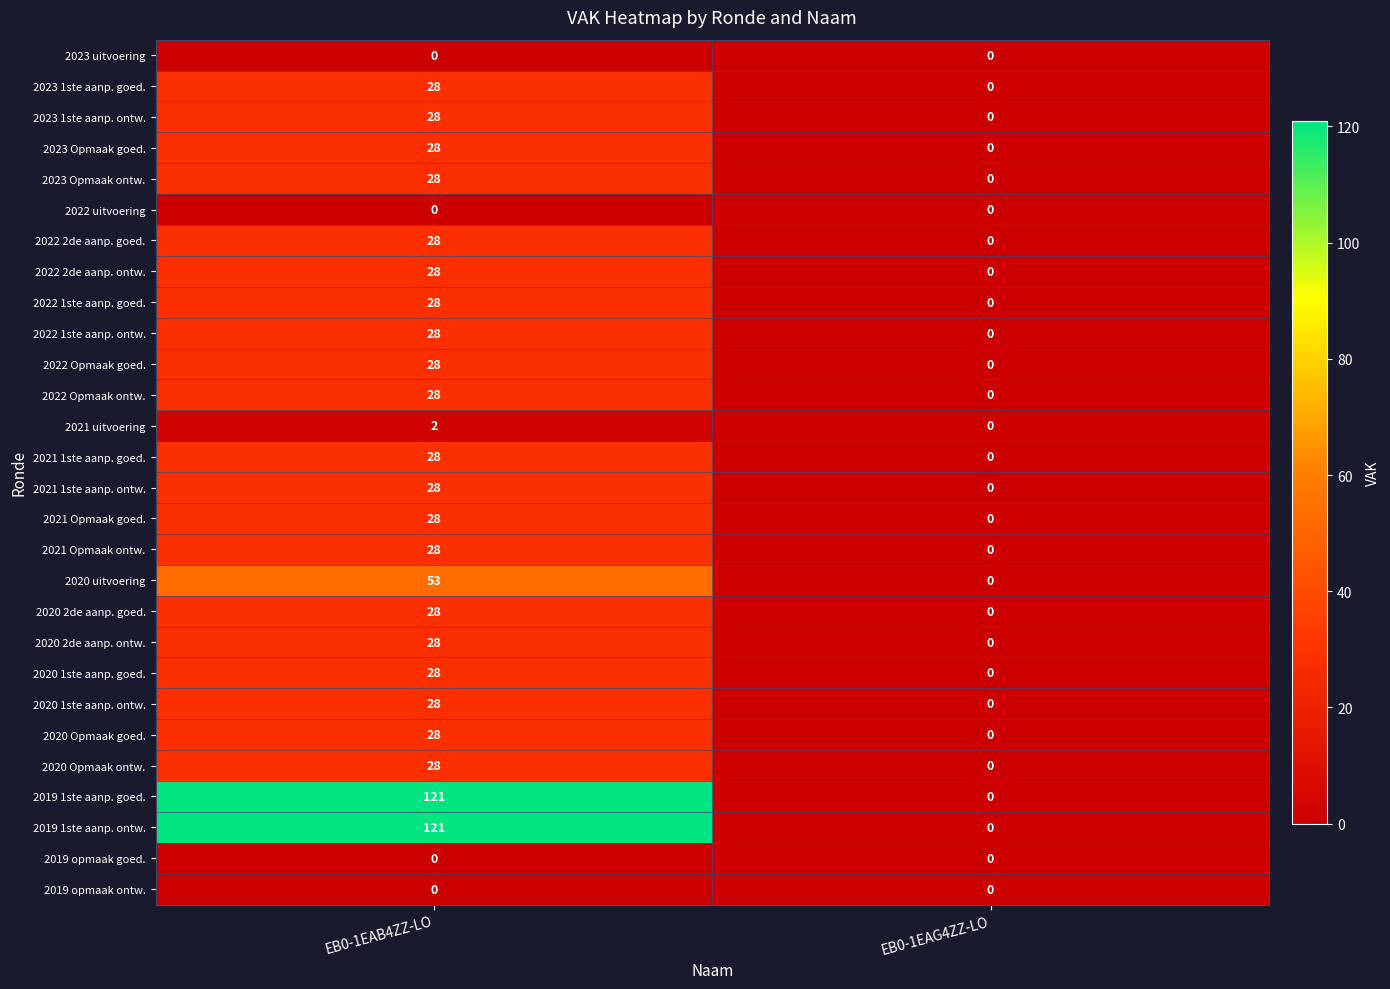

Which category has the lowest value in the 2023 Opmaak goed. series?

EB0-1EAG4ZZ-LO